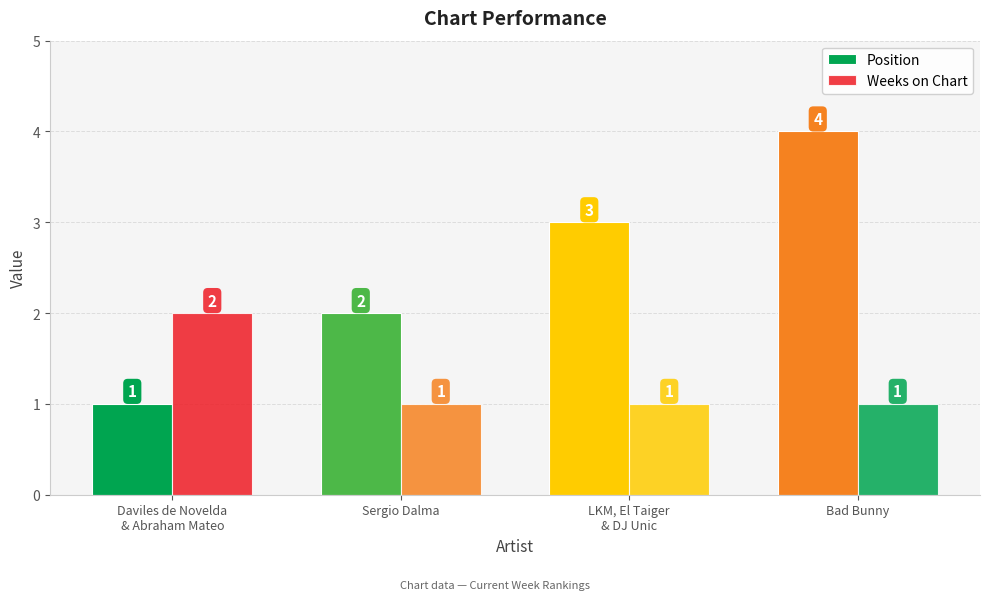

What is the label of the 4th bar from the right?

Daviles de Novelda
& Abraham Mateo